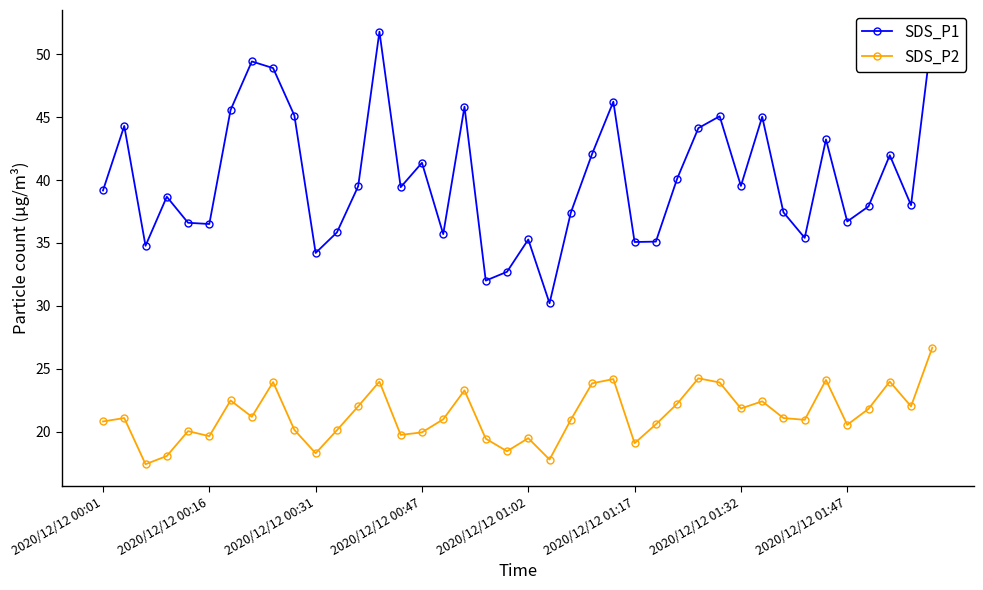

What is the value of the SDS_P1 point at the 13th from the left?

39.5